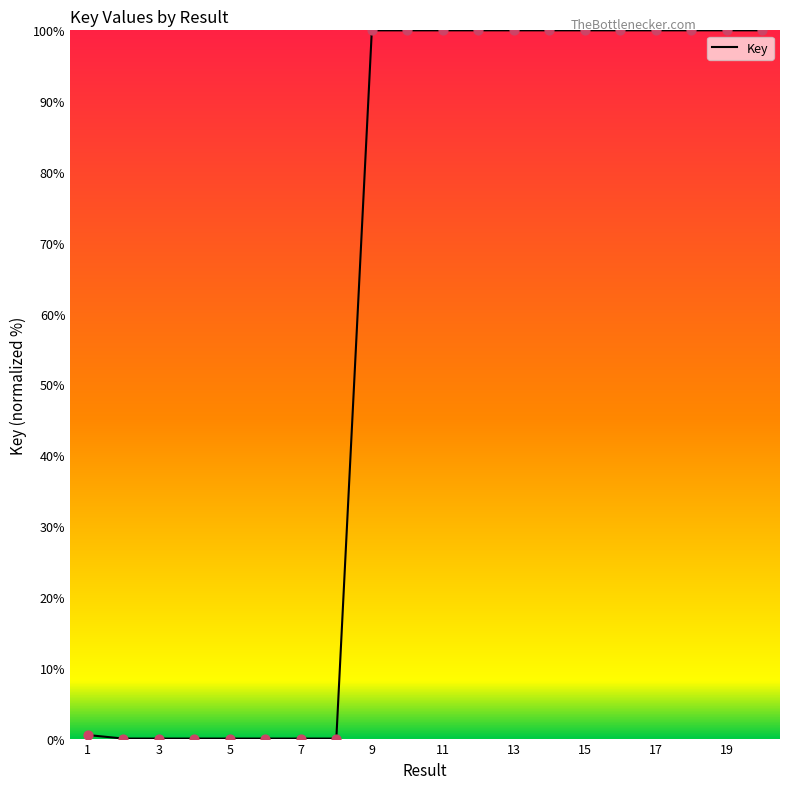

What is the maximum value shown in the chart?

100.0